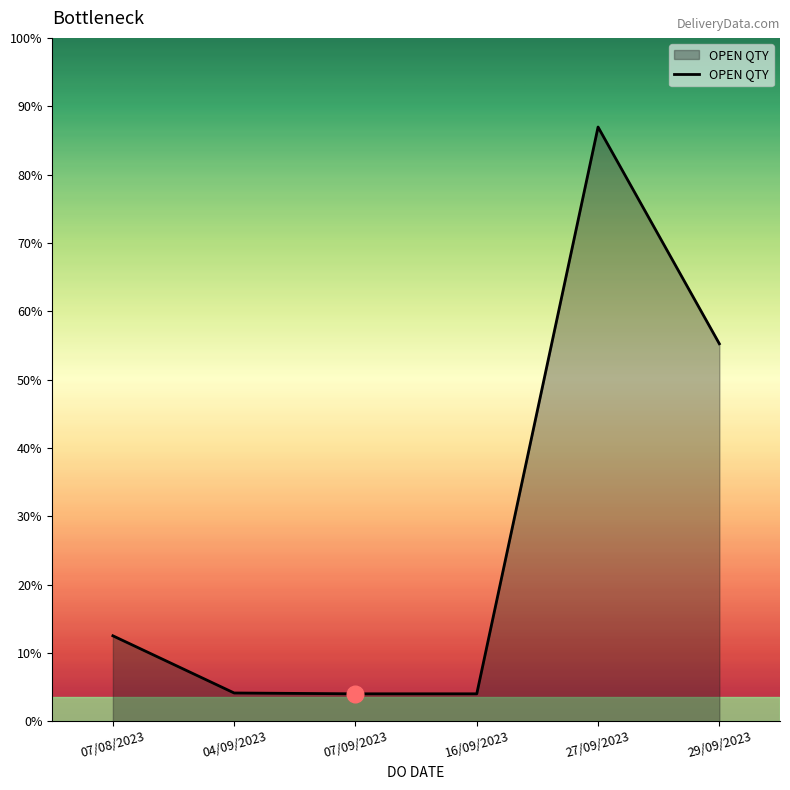

At which category does the chart reach its peak across all series?

27/09/2023